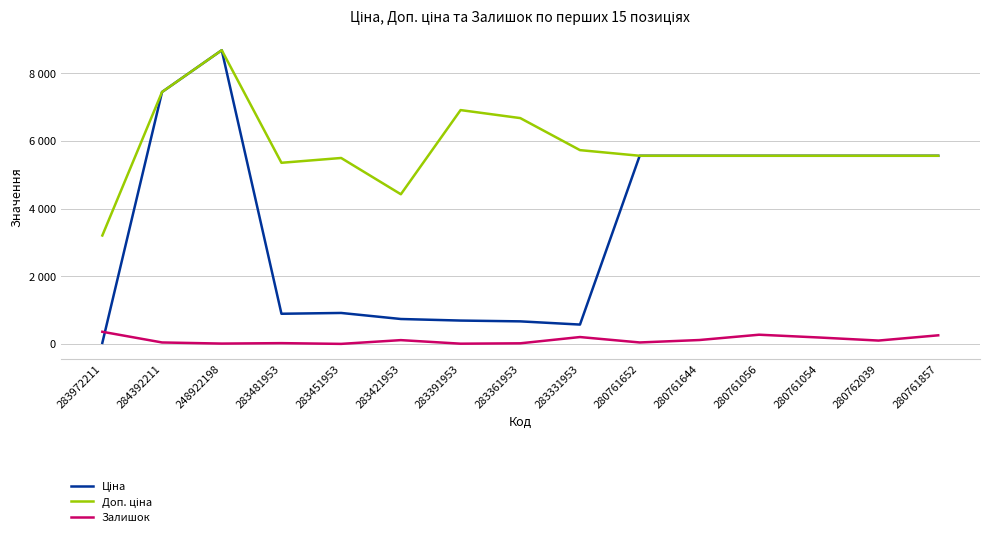

True or false: Ціна and Доп. ціна cross at least once.

False